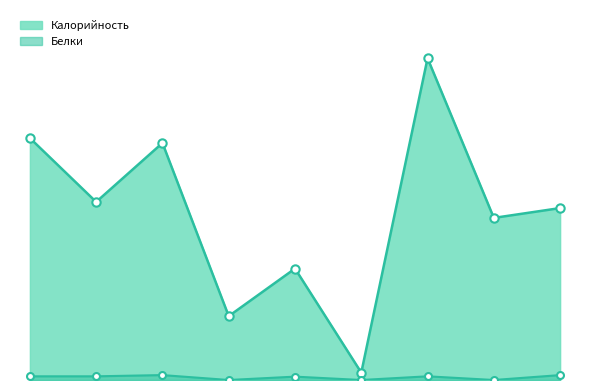

Where is Белки nearest to the value 2?

суп картофельный